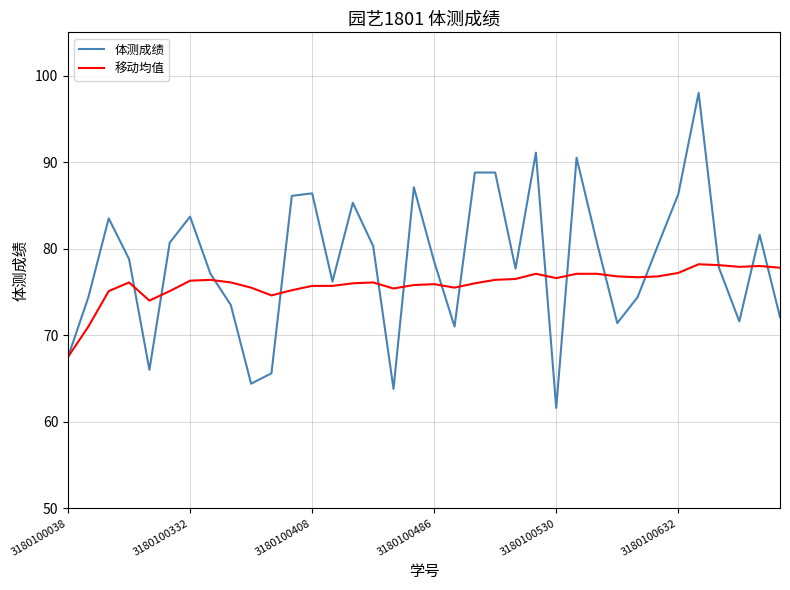

What is the difference between the second highest and minimum values in the 体测成绩 series?

29.5